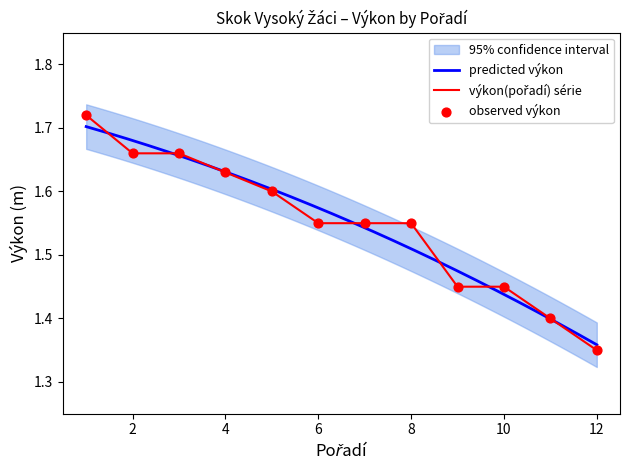

Is the value of Pořadí at 10 greater than the value of Výkon by rank at 8?

No